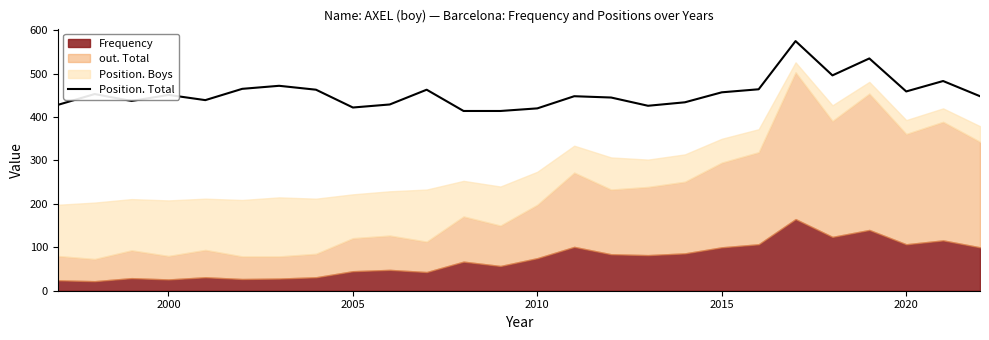

What is the greatest value displayed?

575